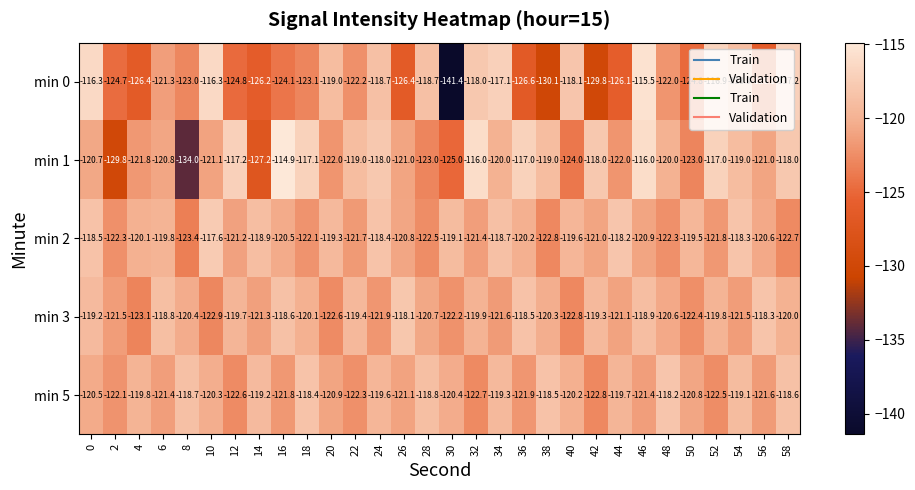

At 10, list the series in order from largest to smallest.

min 0, min 2, min 5, min 1, min 3